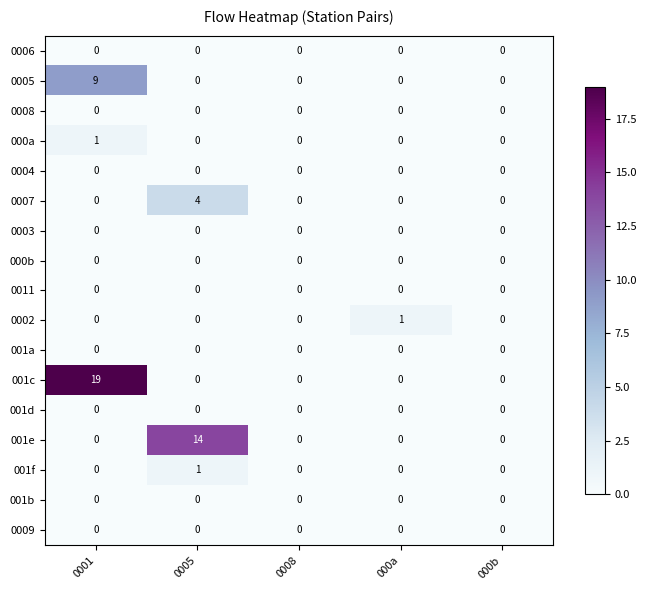

Which series changed the most between 0001 and 000a?

001c